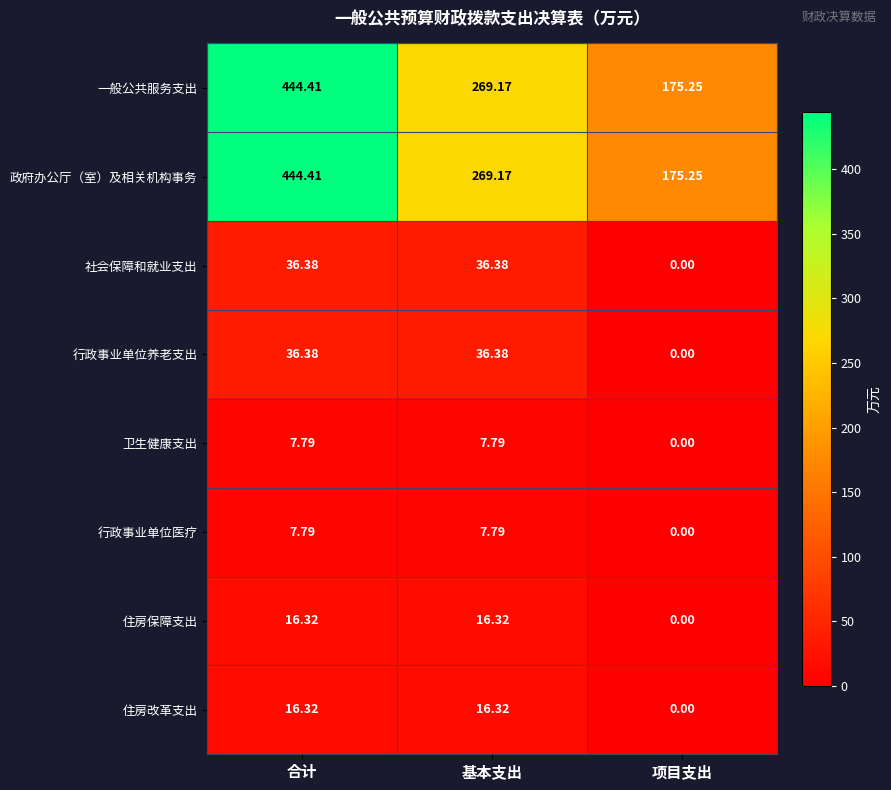

Where is 社会保障和就业支出 nearest to the value 18?

项目支出